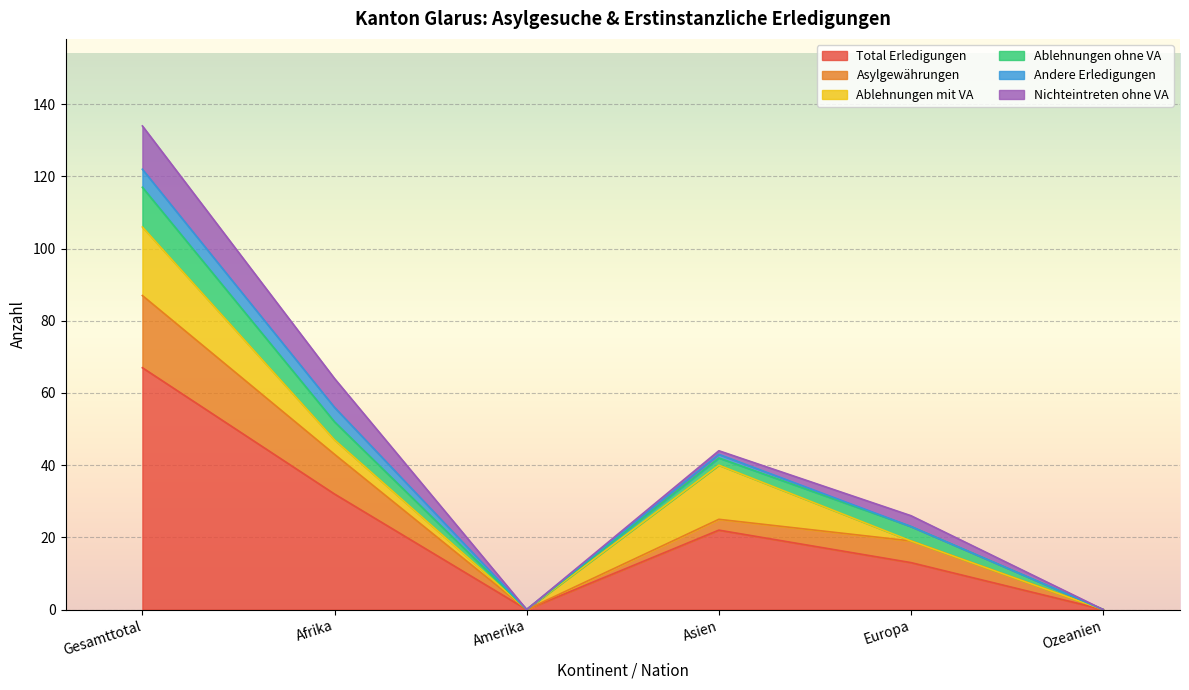

Is it true that Andere Erledigungen equals 0 at Amerika?

True